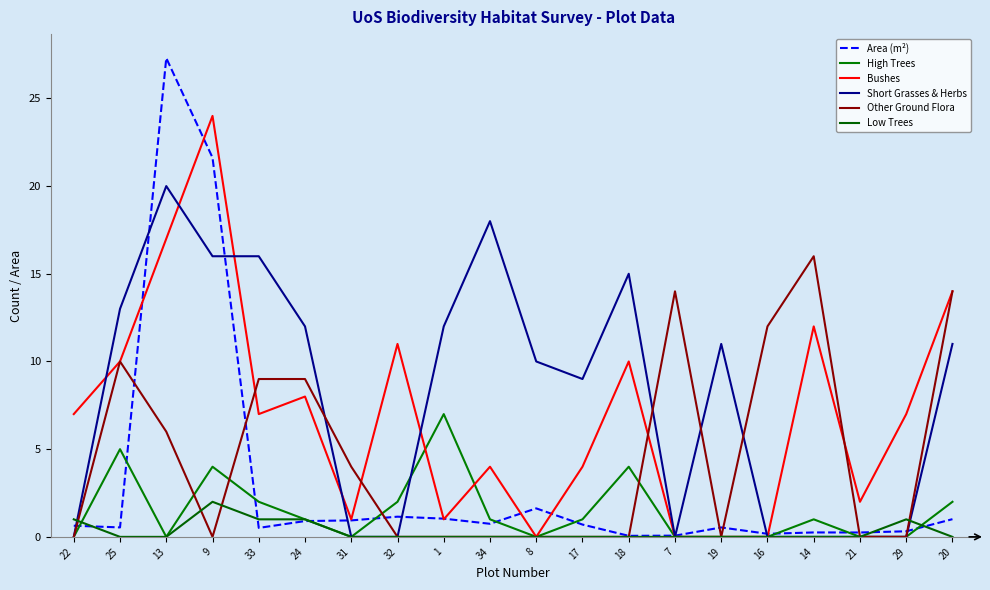

How many times do High Trees and Low Trees cross each other?

2